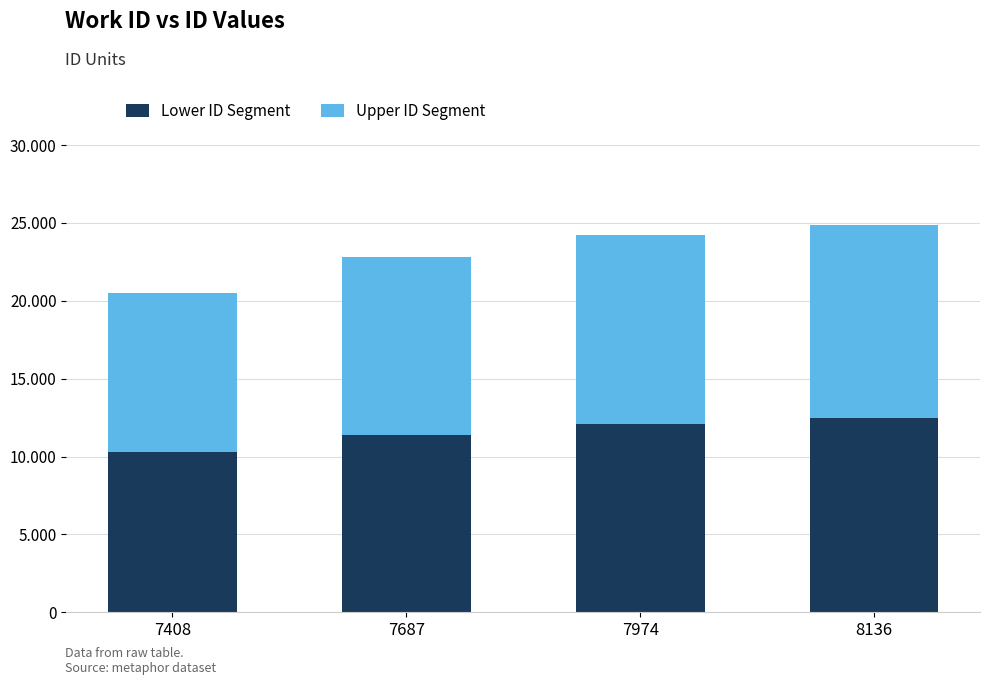

At how many categories does at least one series exceed 10509?

3